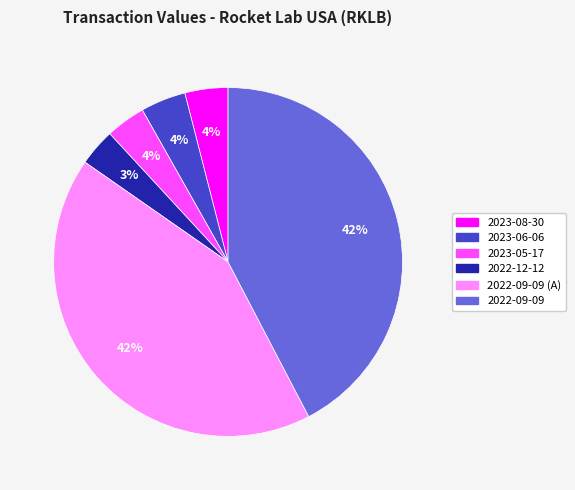

To the nearest percent, what is the difference between the largest and smallest slice percentages?

39%